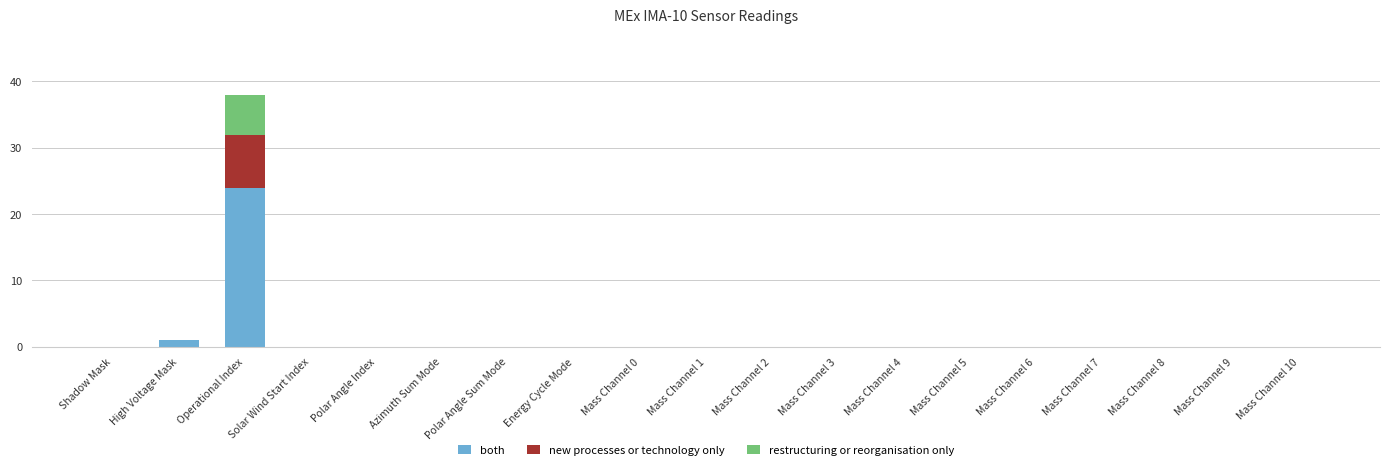

True or false: both has a value of -16 at Solar Wind Start Index.

False